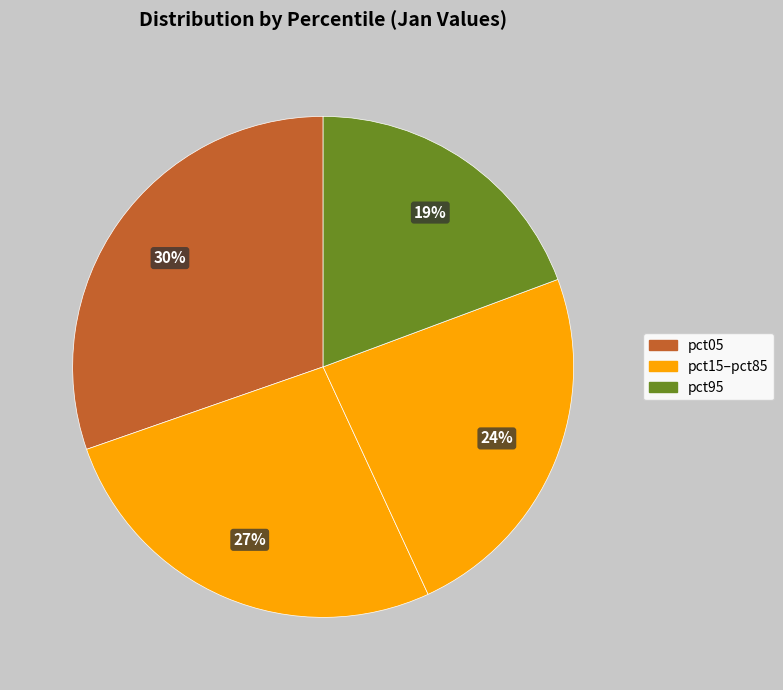

Count the number of slices in the pie.

4